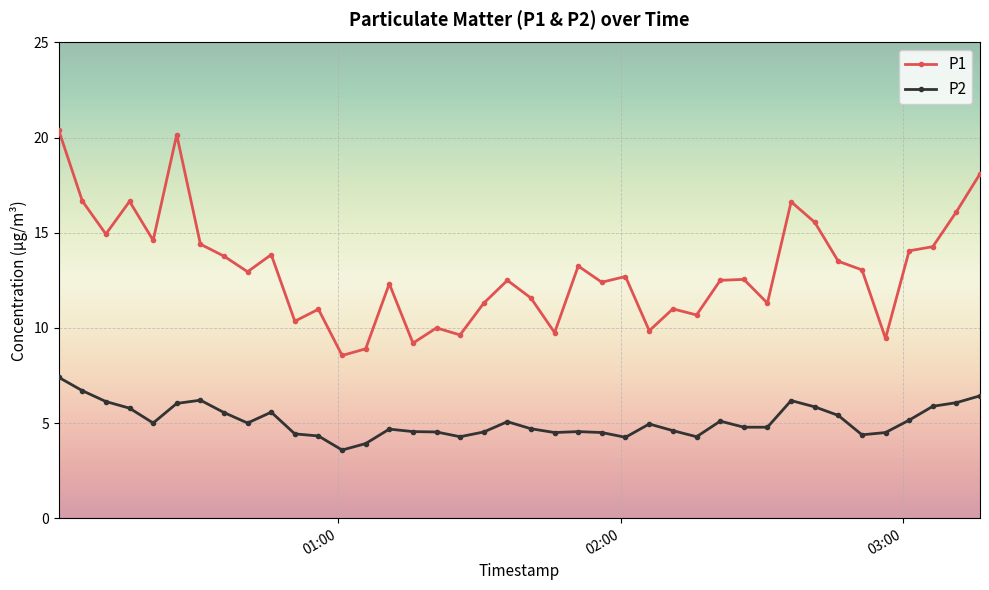

True or false: P1 has more than 0 interior local peaks.

True